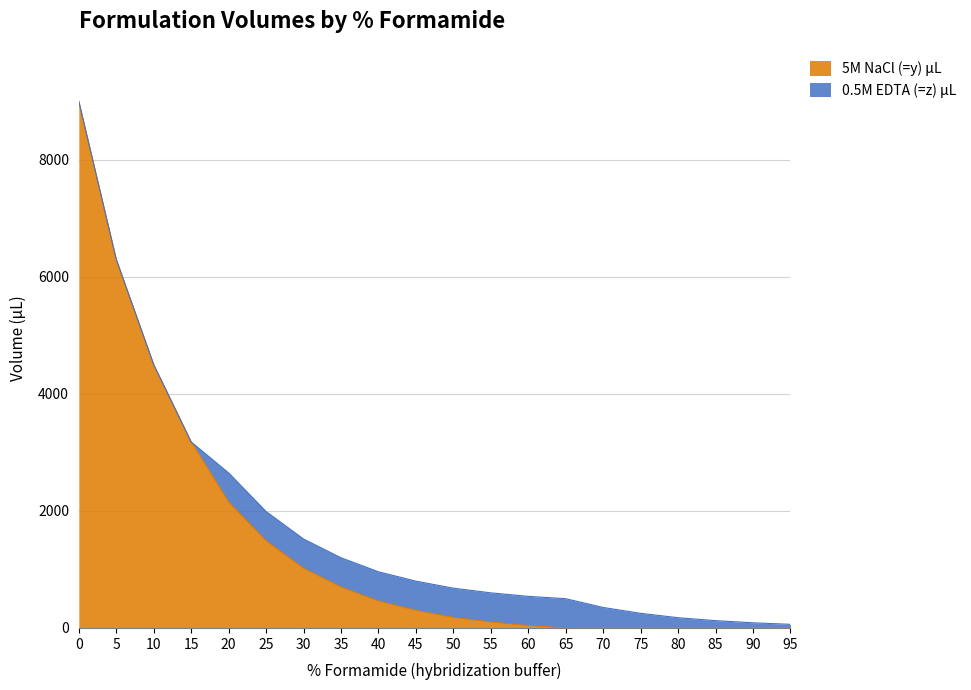

What is the change in value from 20 to 90?

-2150